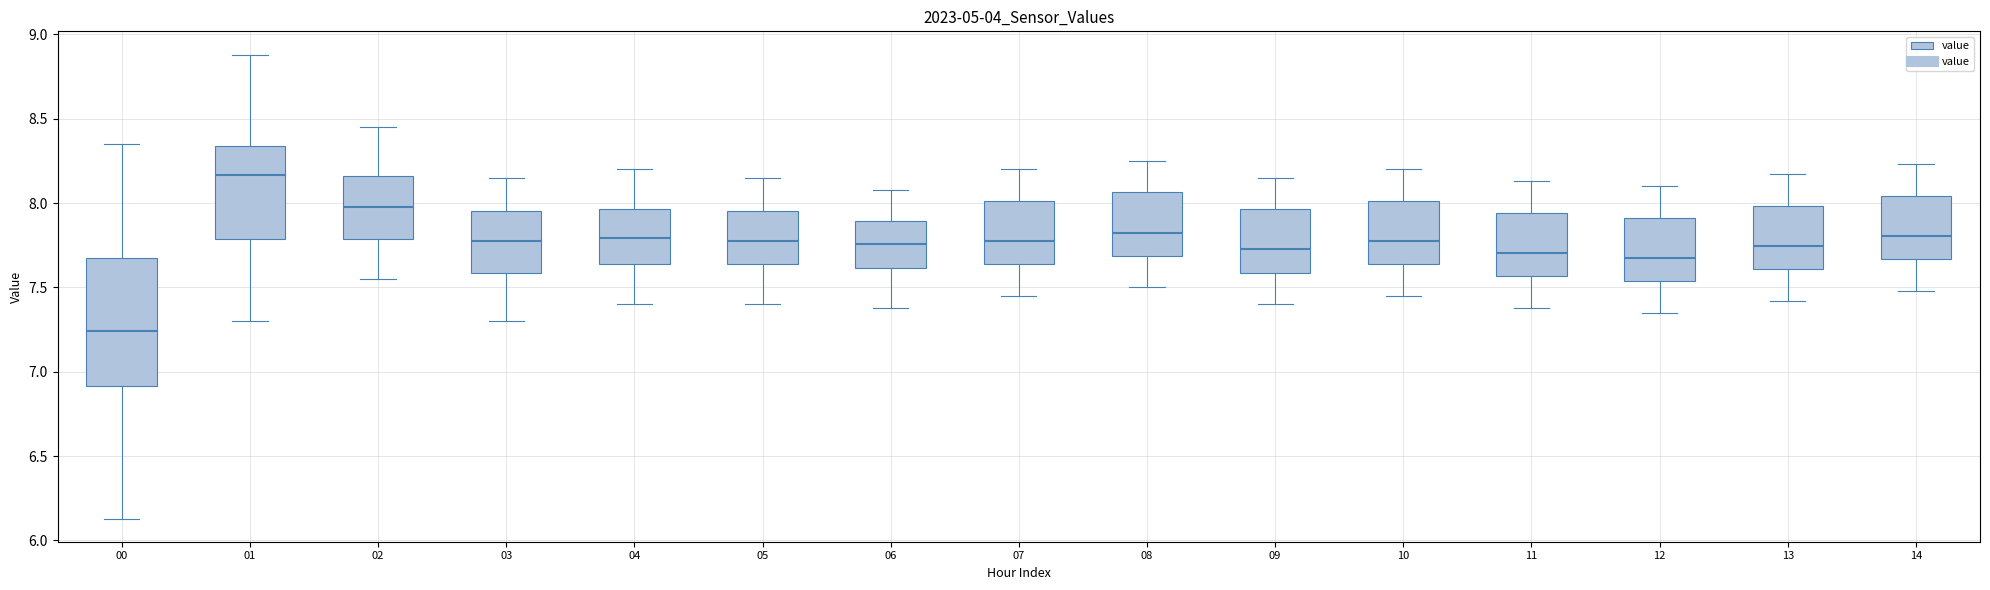

Where is the upper edge of the box at x = 12 on the y-axis? The values are not printed on the chart, so give them approximately, as read against the axis.

7.90